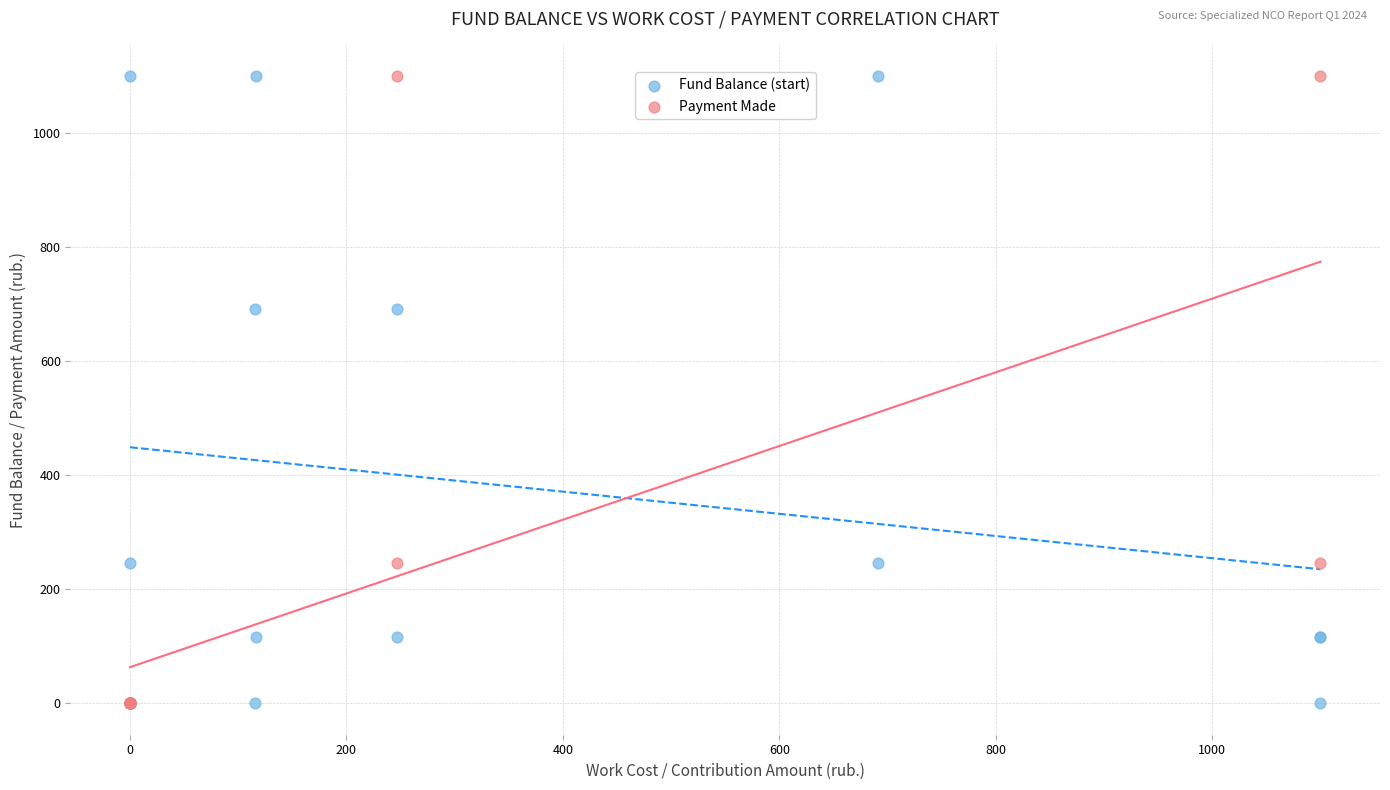

What are all the series names shown in the legend?

Fund Balance (start), Payment Made